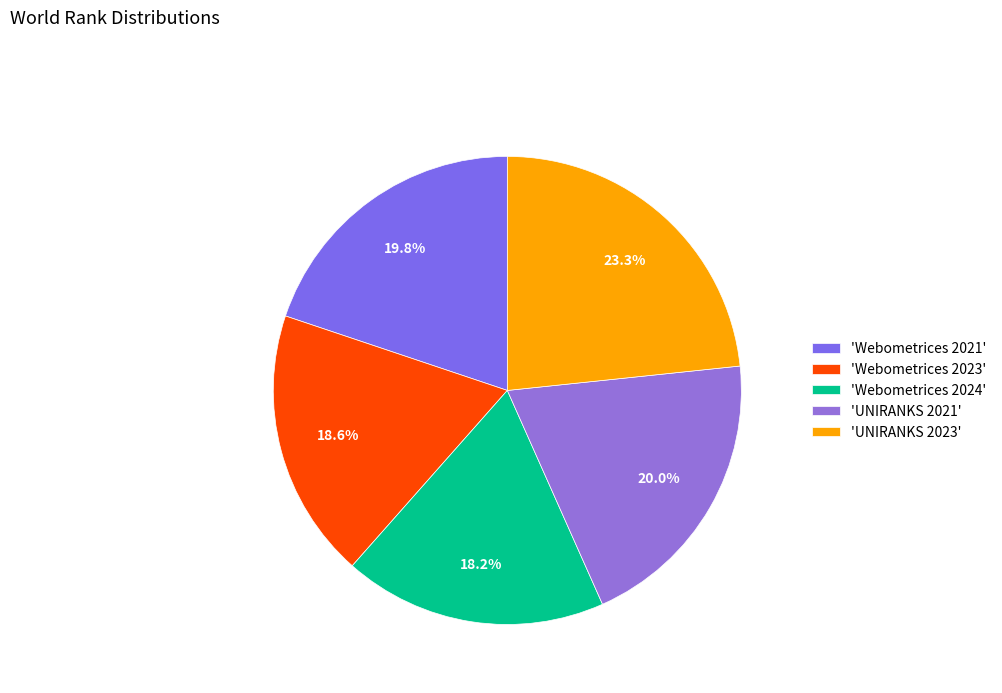

How many segments does this pie chart have?

5